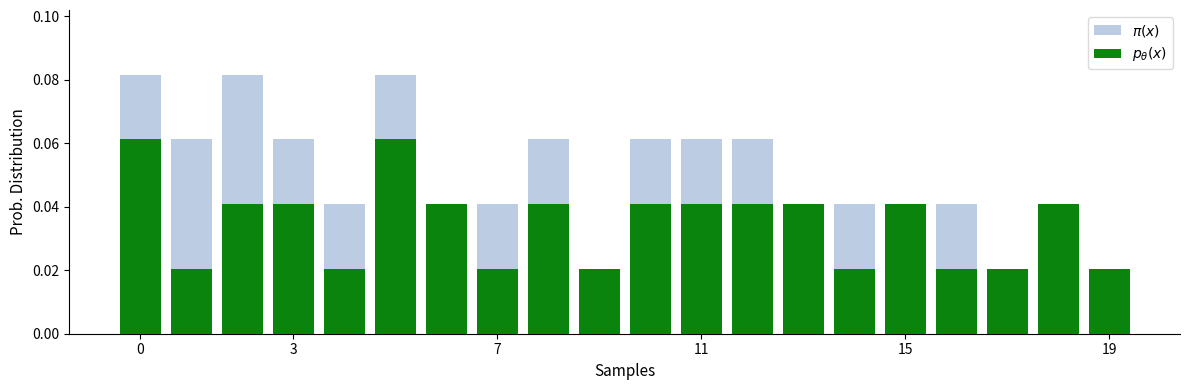

Reading left to right, extract all data points from this chart.

$\pi(x)$: 0.1	0.1	0.1	0.1	0.0	0.1	0.0	0.0	0.1	0.0	0.1	0.1	0.1	0.0	0.0	0.0	0.0	0.0	0.0	0.0
$p_\theta(x)$: 0.1	0.0	0.0	0.0	0.0	0.1	0.0	0.0	0.0	0.0	0.0	0.0	0.0	0.0	0.0	0.0	0.0	0.0	0.0	0.0